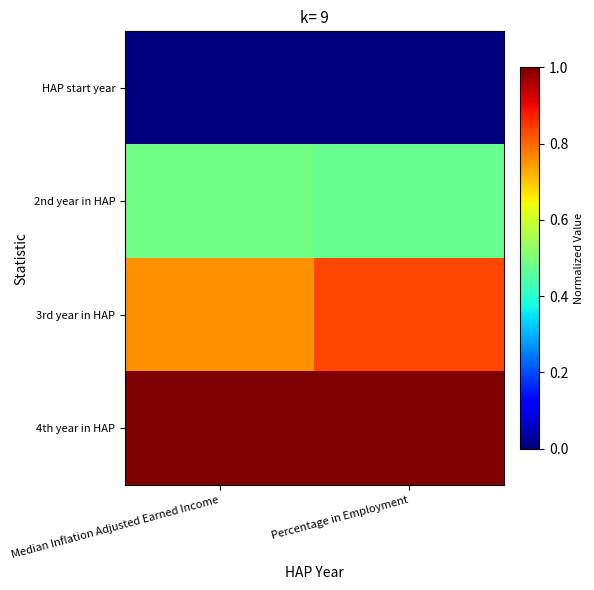

Which has a higher value, Median Inflation Adjusted Earned Income or Percentage in Employment?

Median Inflation Adjusted Earned Income